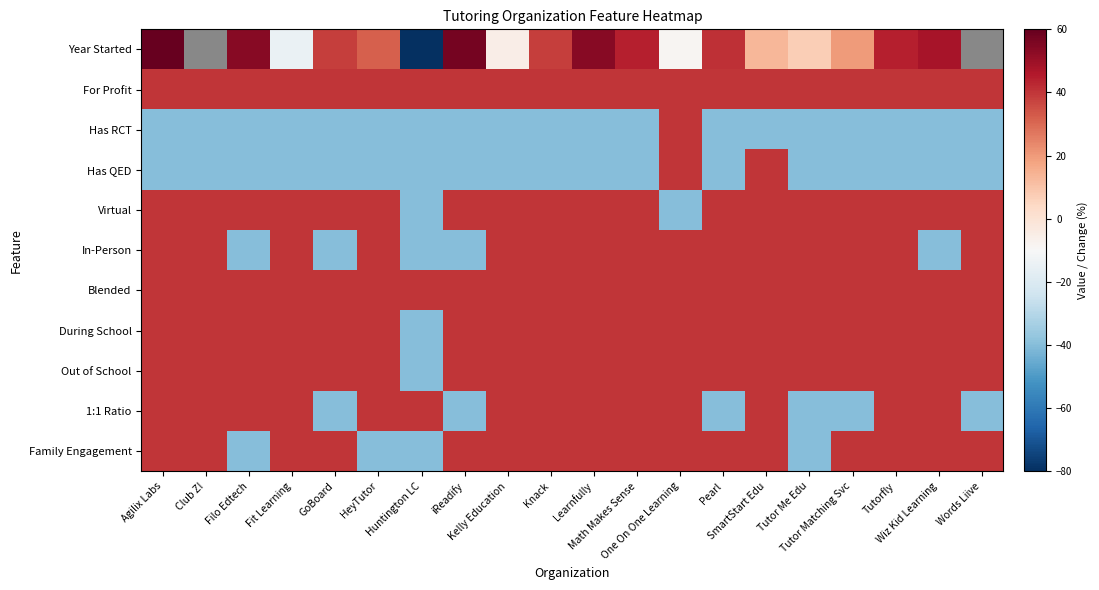

Which category has the lowest value across all series?

Huntington LC